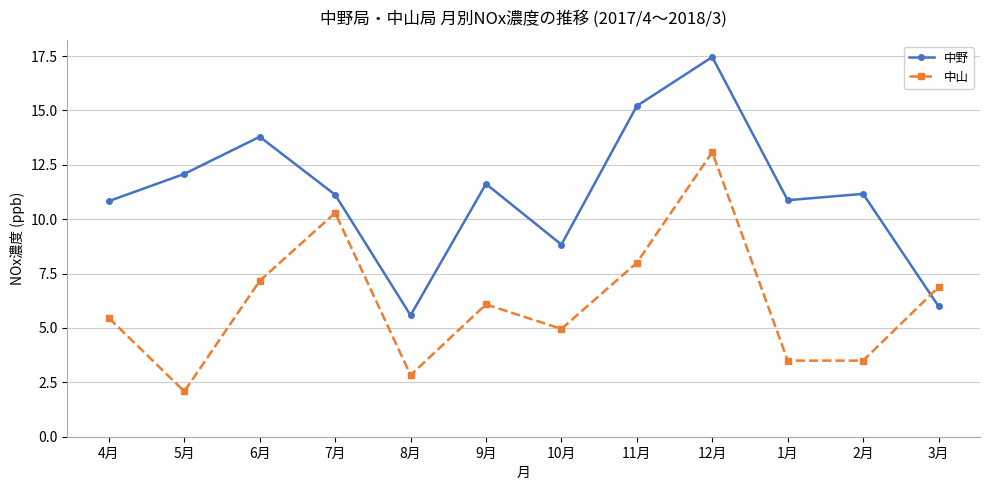

Rank the series at 12月 from lowest to highest value.

中山, 中野